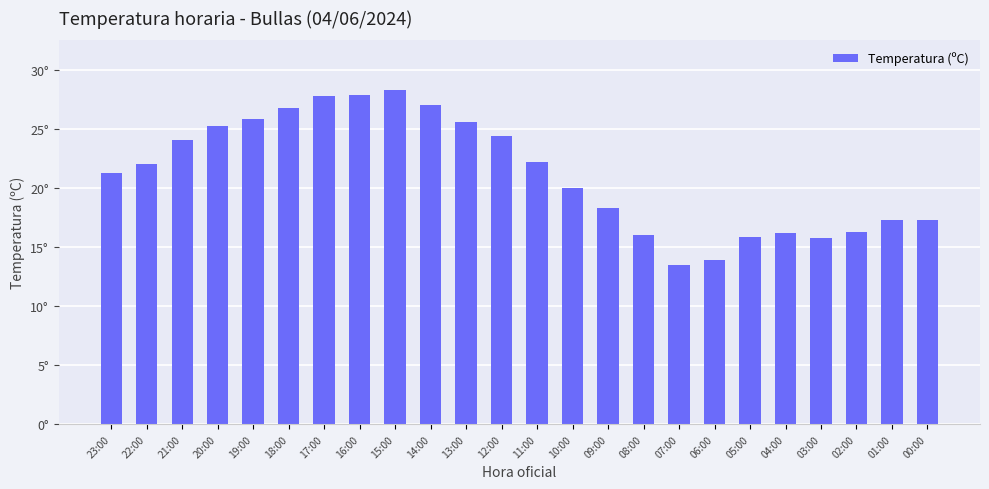

List the labels in order of value, smallest first.

07:00, 06:00, 03:00, 05:00, 08:00, 04:00, 02:00, 01:00, 00:00, 09:00, 10:00, 23:00, 22:00, 11:00, 21:00, 12:00, 20:00, 13:00, 19:00, 18:00, 14:00, 17:00, 16:00, 15:00